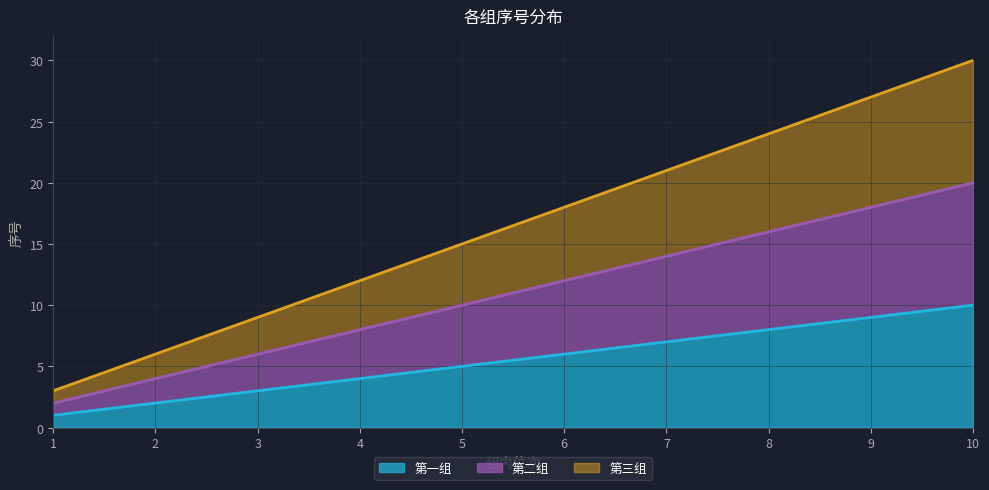

Reading left to right, list all the values displayed in this chart.

第一组: 1	2	3	4	5	6	7	8	9	10
第二组: 2	4	6	8	10	12	14	16	18	20
第三组: 3	6	9	12	15	18	21	24	27	30